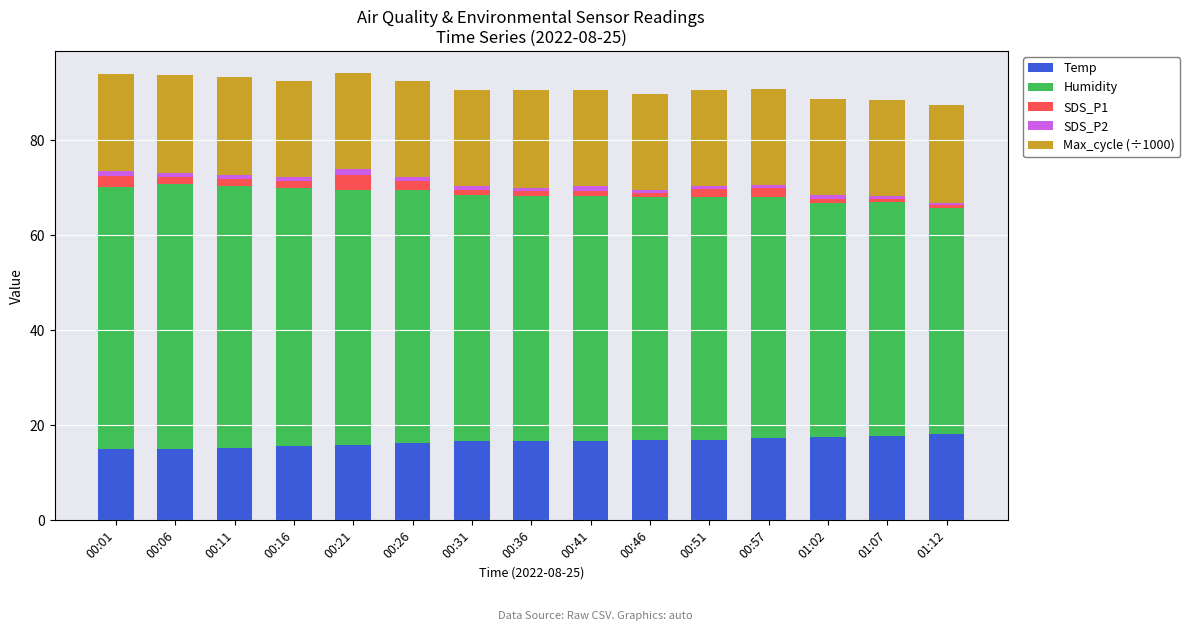

What are all the series names shown in the legend?

Temp, Humidity, SDS_P1, SDS_P2, Max_cycle (÷1000)